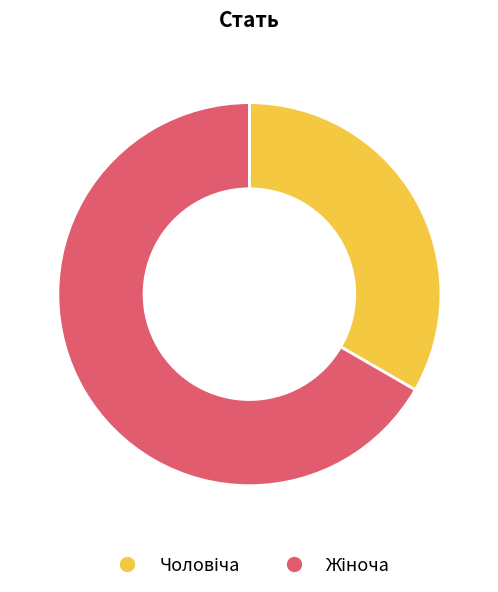

Is there a majority slice in this chart?

Yes